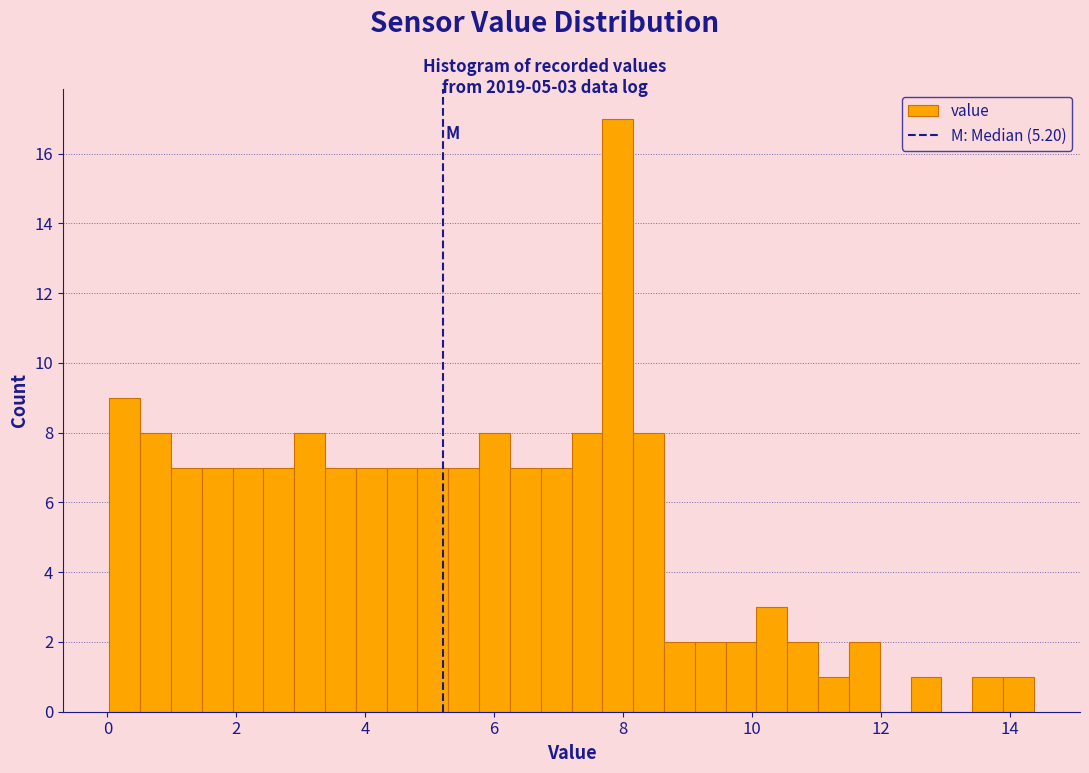

Read against the x-axis, roughly where is the centre of the tallest bar?

8.0